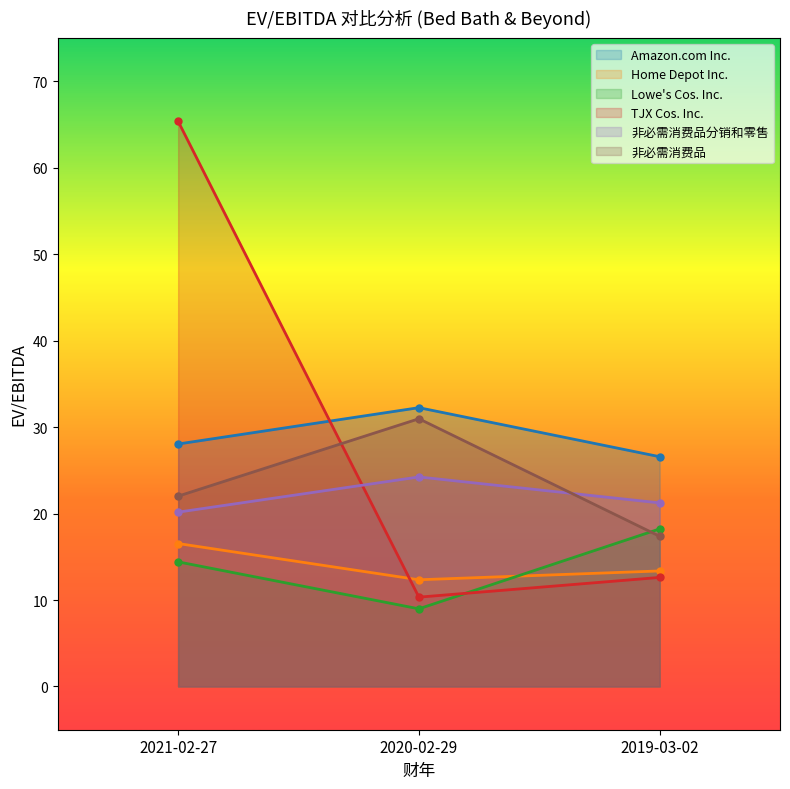

Where does the Home Depot Inc. series first go above 13?

2021-02-27